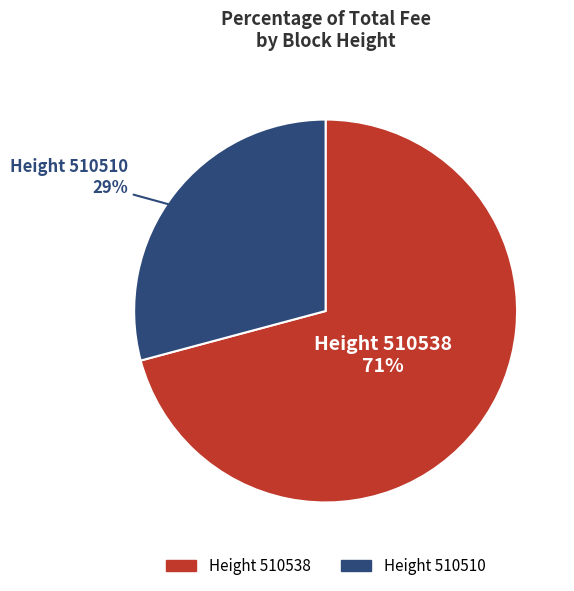

Is there any slice that represents more than half of the pie?

Yes